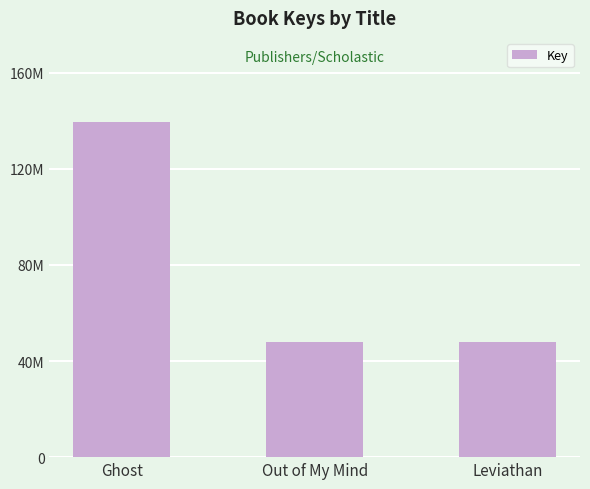

Does the chart contain any negative values?

No